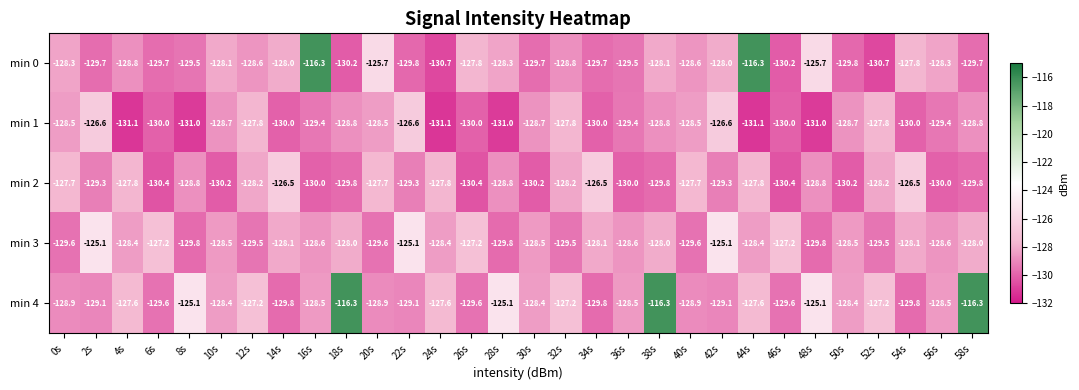

What is the spread (max minus min) of values at 34s?

3.5